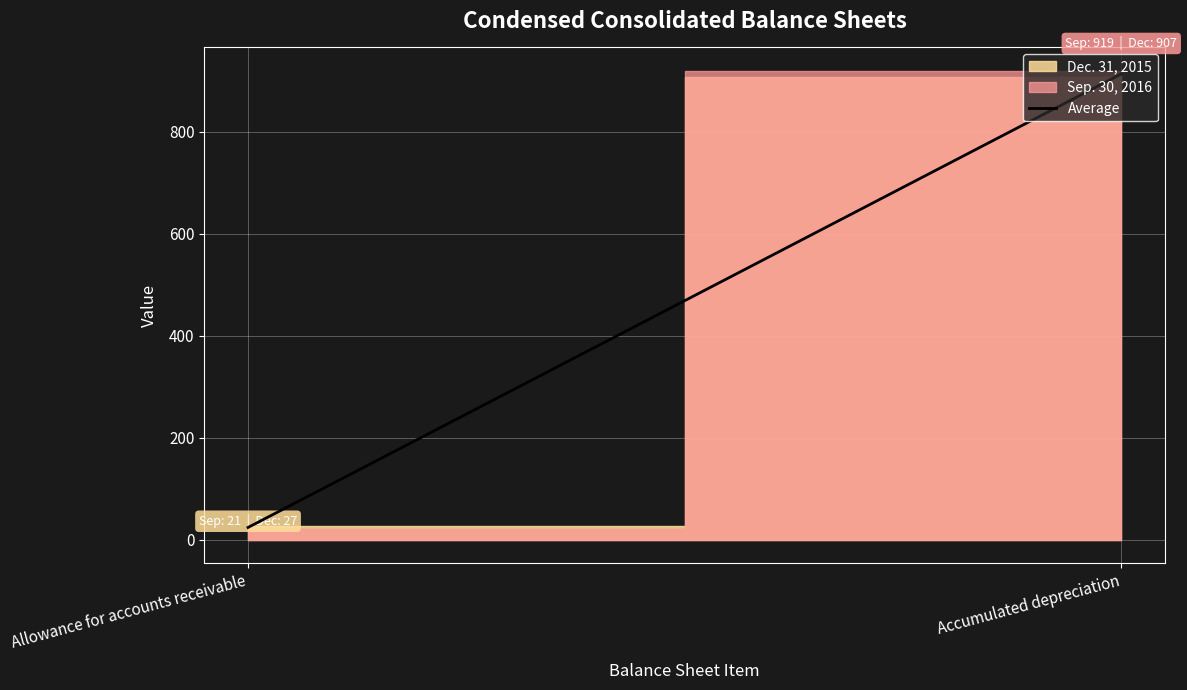

What is the difference between the values at Allowance for accounts receivable and Accumulated depreciation?

889